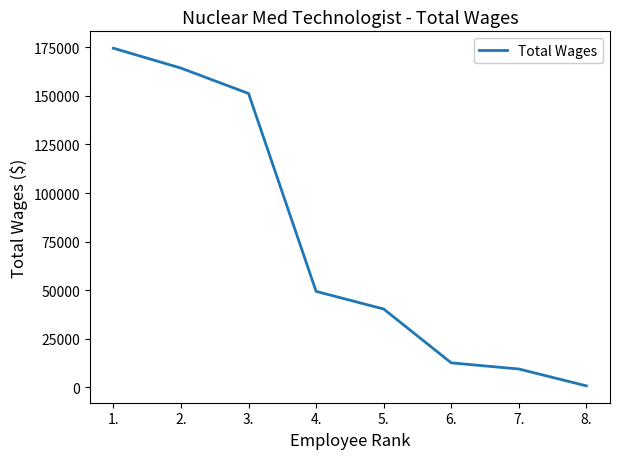

Count the number of data series in this chart.

1